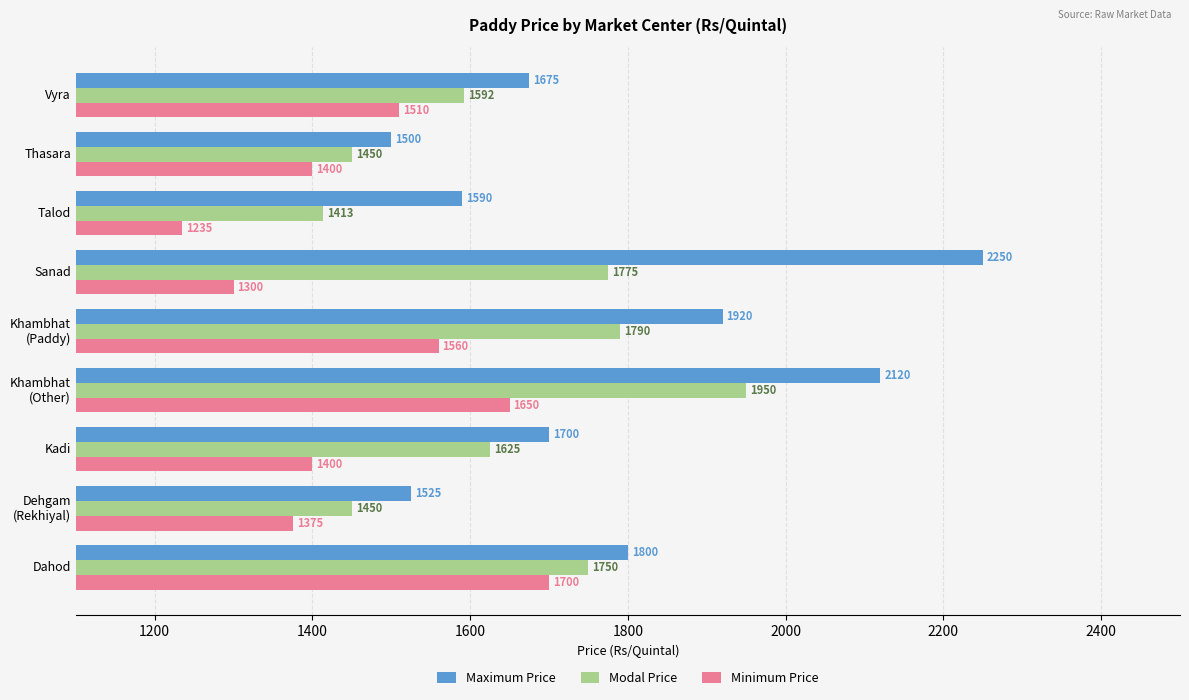

What is the greatest value displayed?

2250